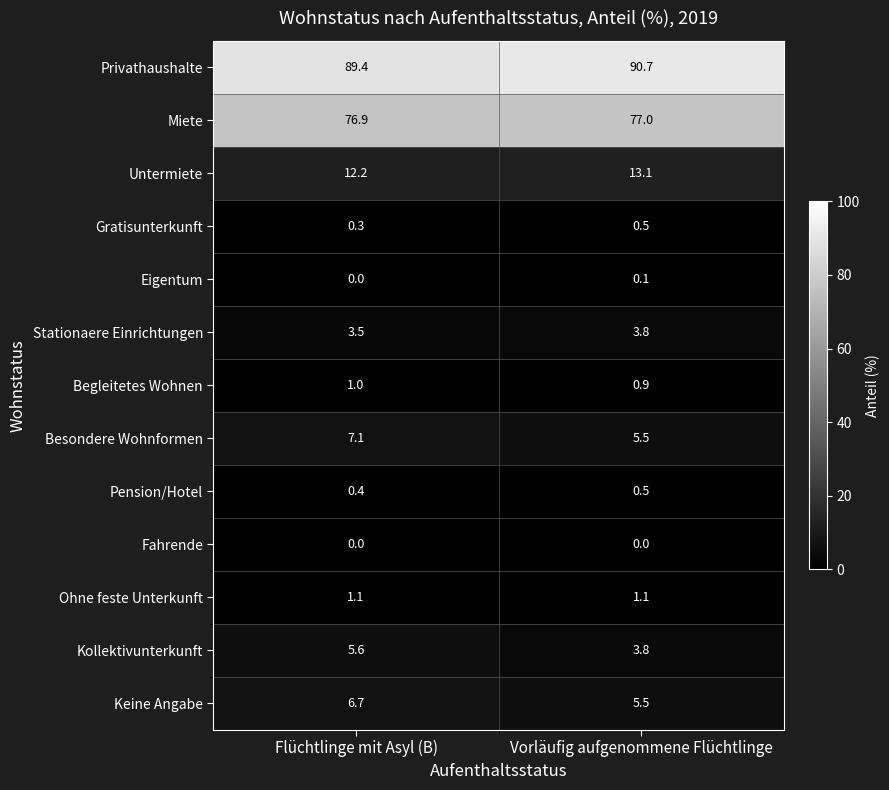

True or false: Kollektivunterkunft has a value of 3.8 at Vorläufig aufgenommene Flüchtlinge.

True